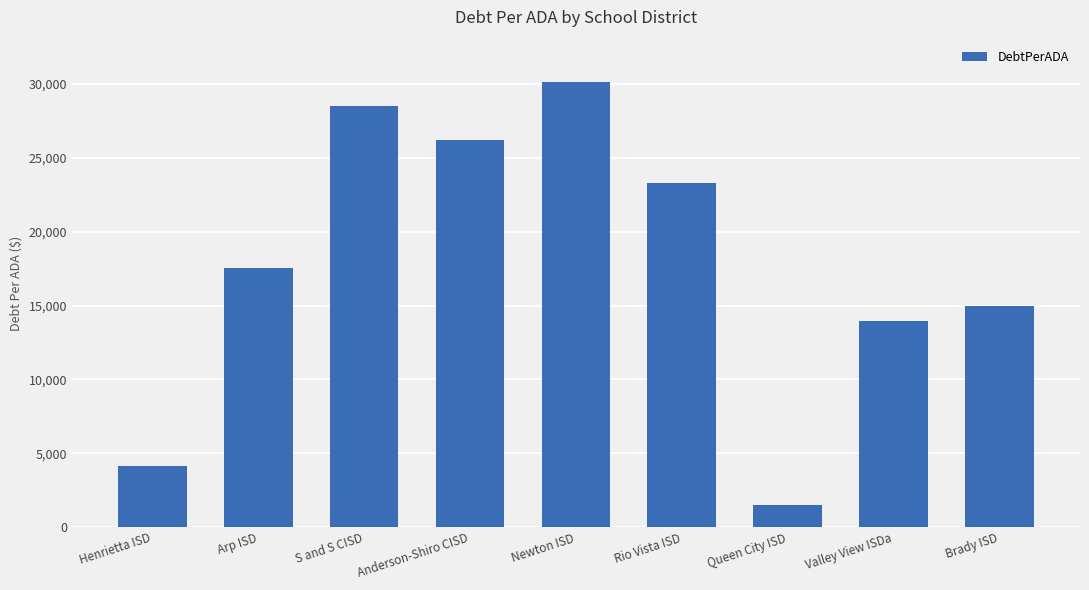

What is the label of the 5th bar from the left?

Newton ISD